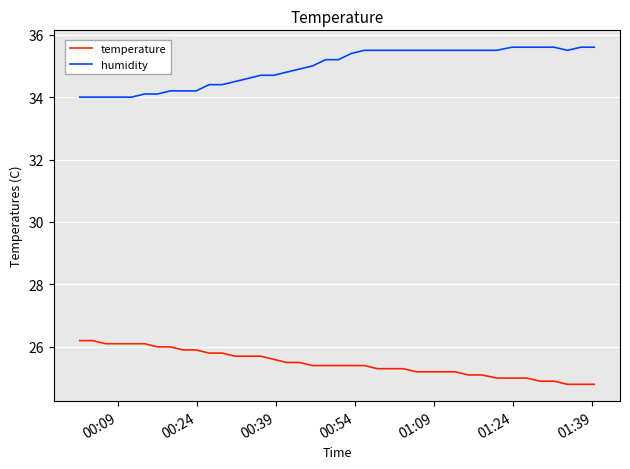

Which series has the largest range (max minus min)?

humidity